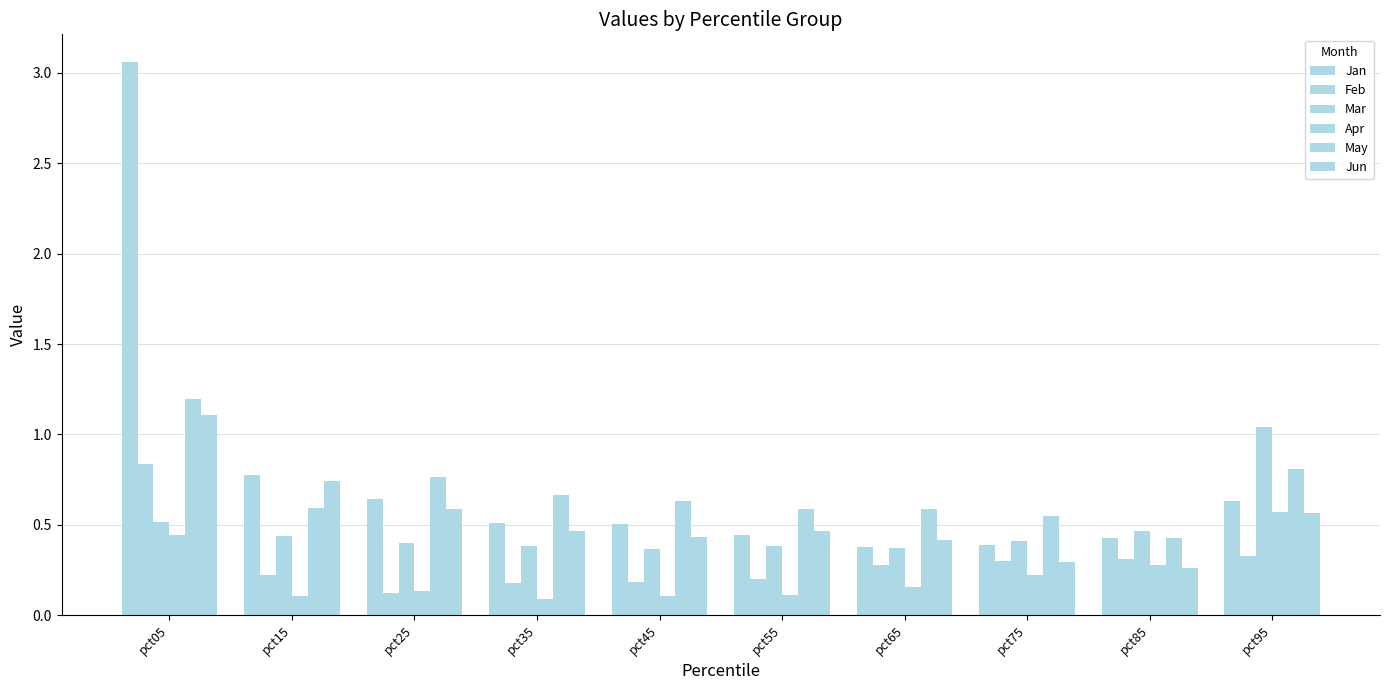

How many groups of bars are there?

10